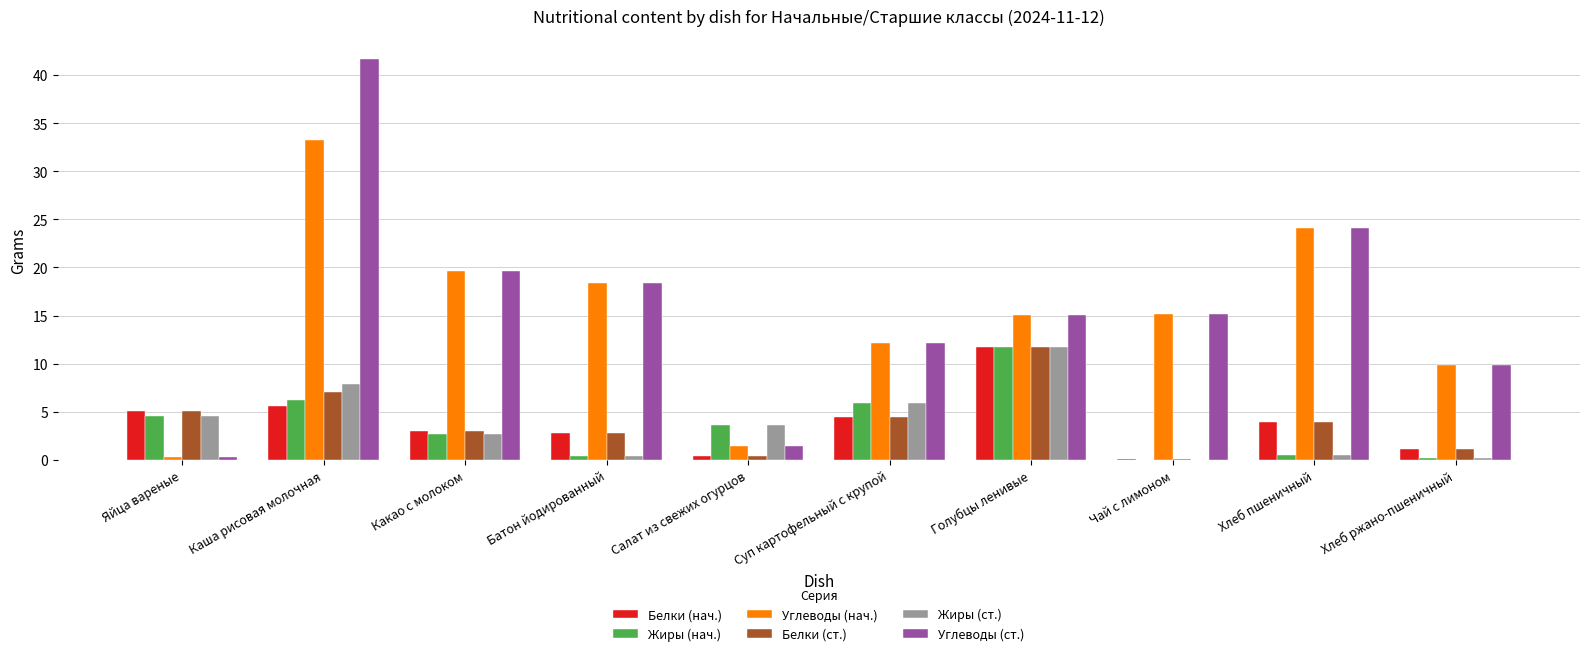

How many groups of bars are there?

10